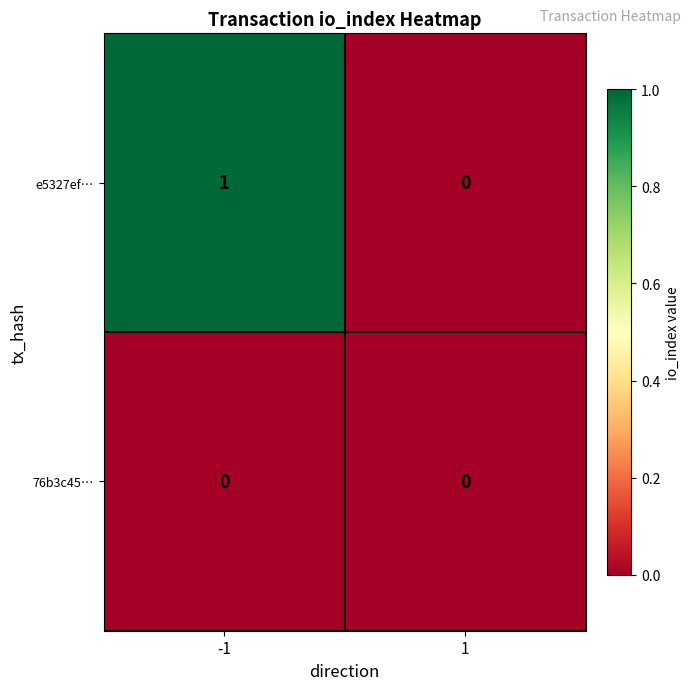

Count the number of data series in this chart.

2